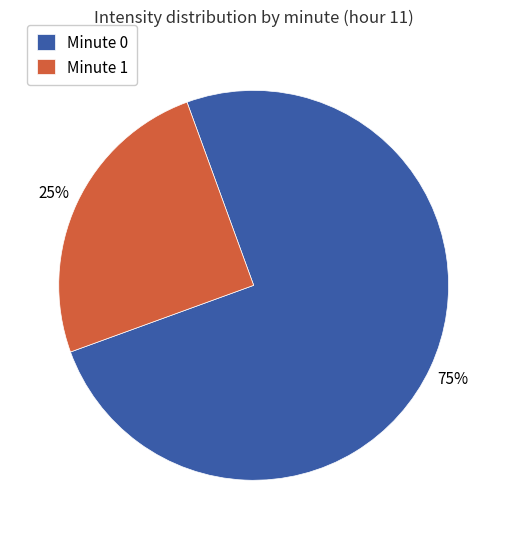

Which slice is the smallest?

Minute 1